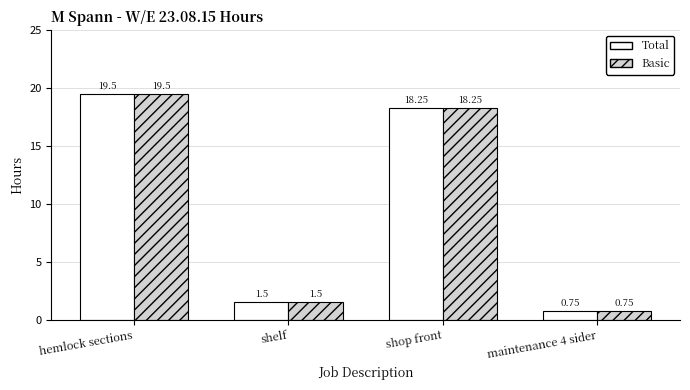

Is it true that Basic equals 19.5 at hemlock sections?

True